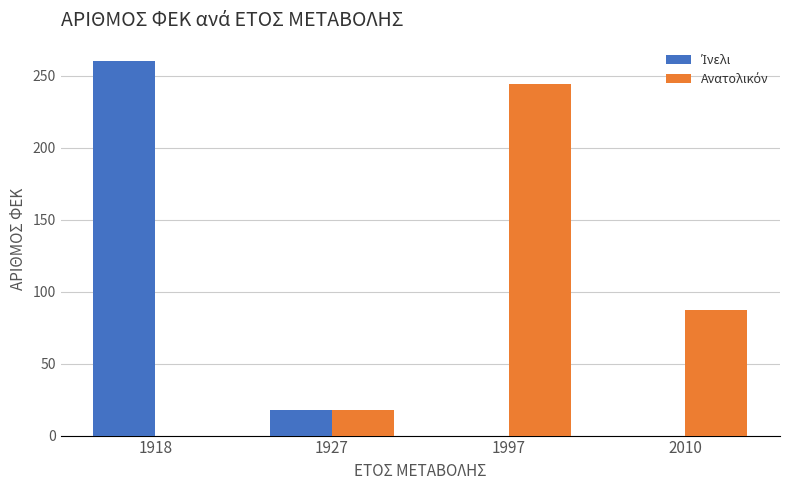

What is the total value across all series at 1997?

244